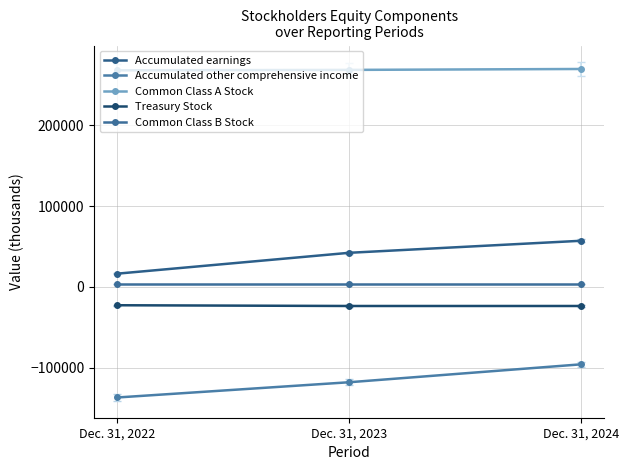

Does the chart have visible grid lines?

Yes